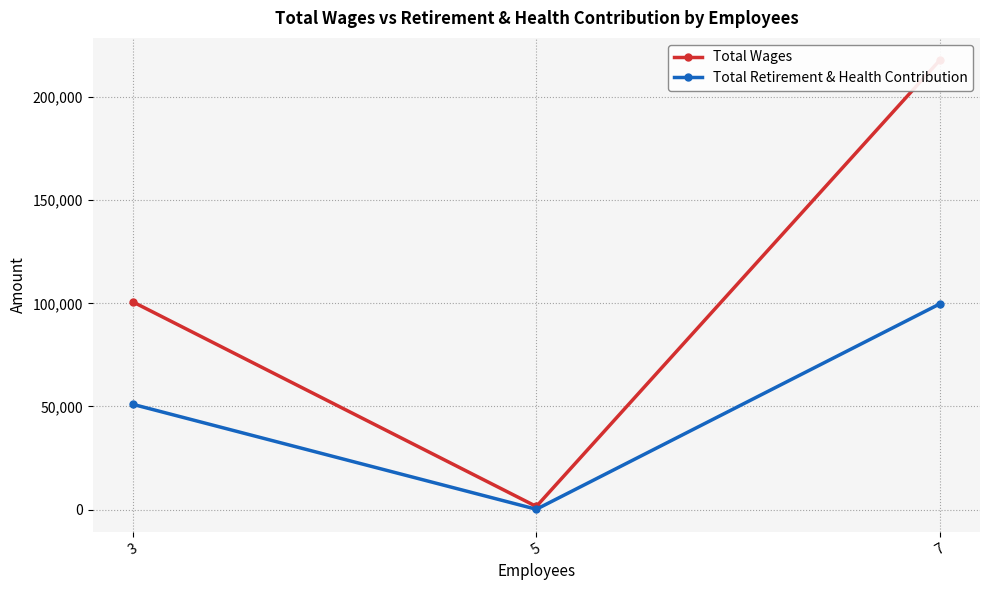

What is the value of the Total Retirement & Health Contribution point at the 1st from the left?

51011